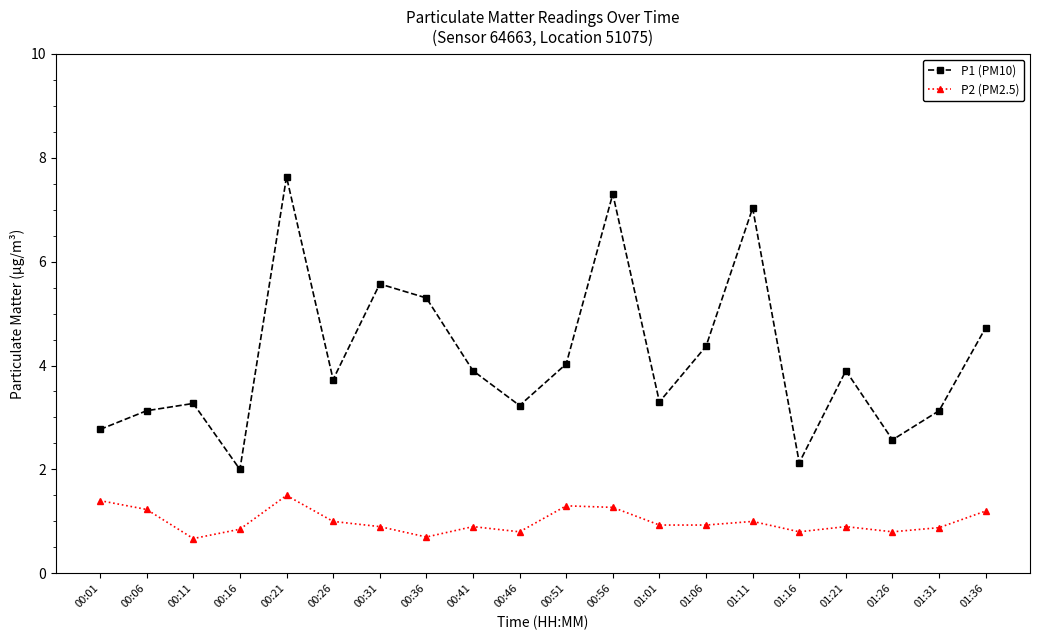

Which series changed the most between 00:41 and 01:01?

P1 (PM10)